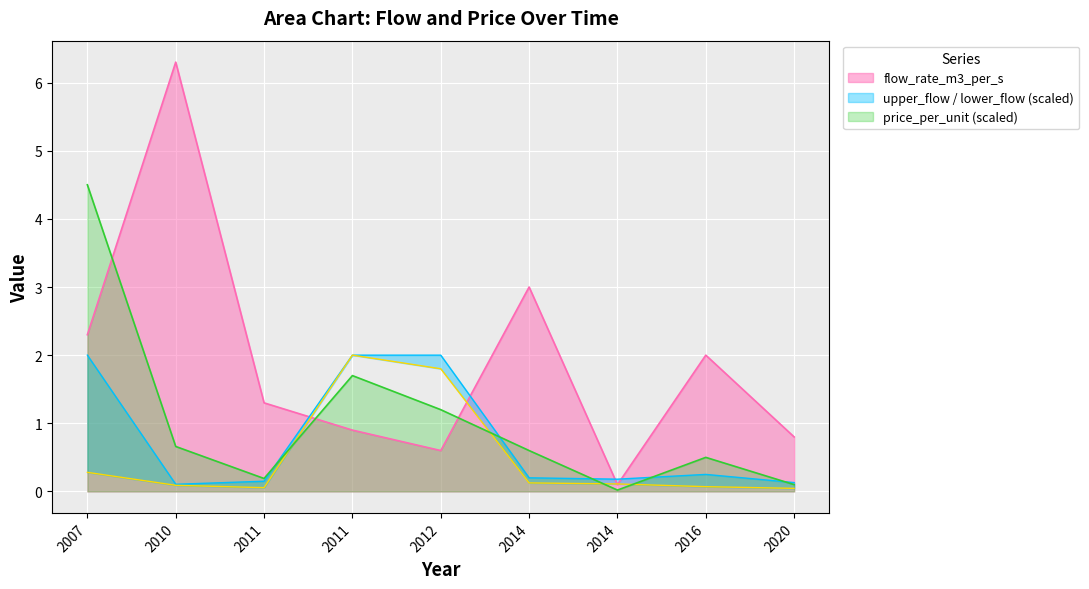

True or false: lower_flow has more than 0 points higher than both neighbors.

True